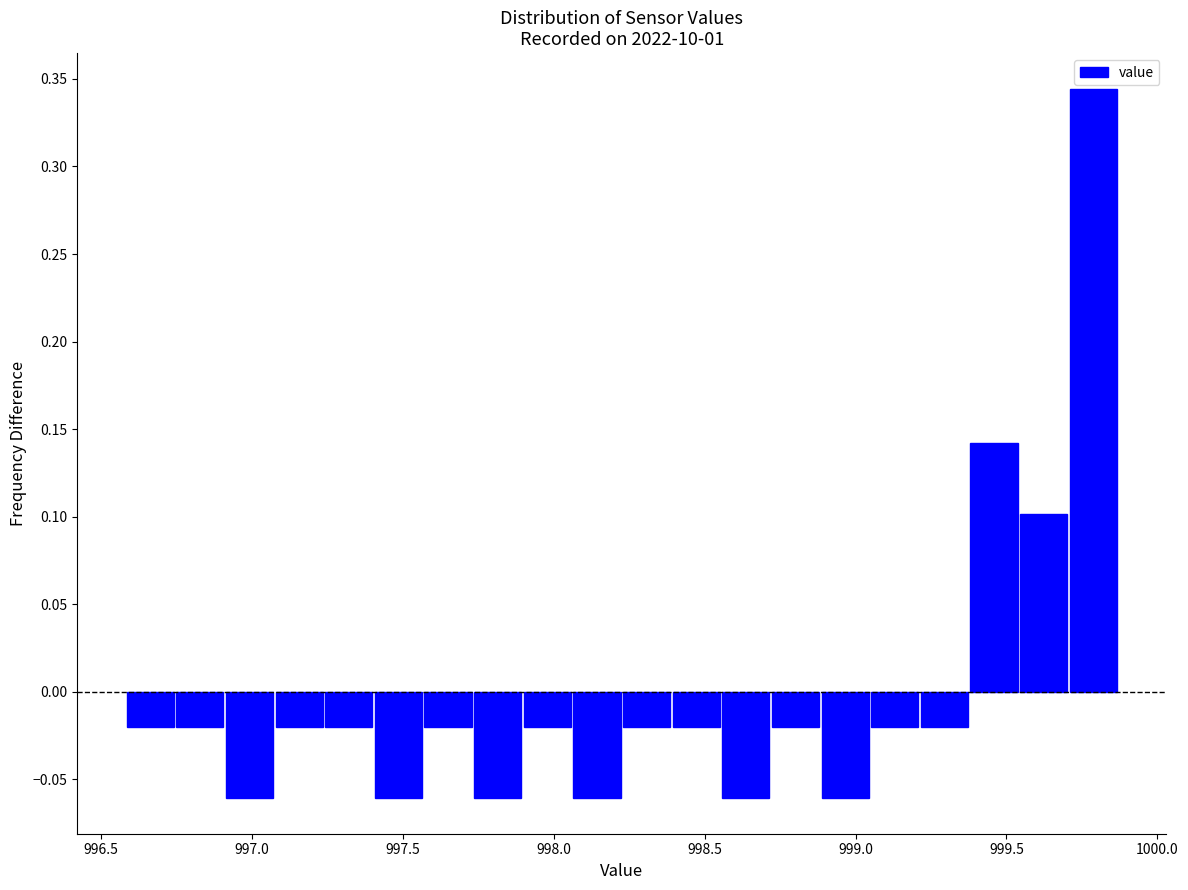

Around what value on the x-axis is the tallest bar? Give the approximate position of its centre, as read against the axis.

999.80